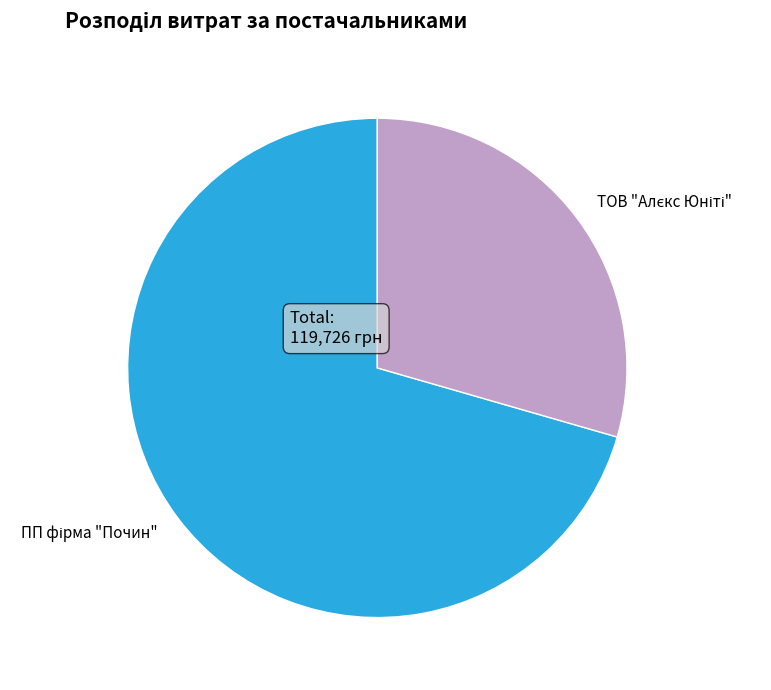

Is there any slice that represents more than half of the pie?

Yes